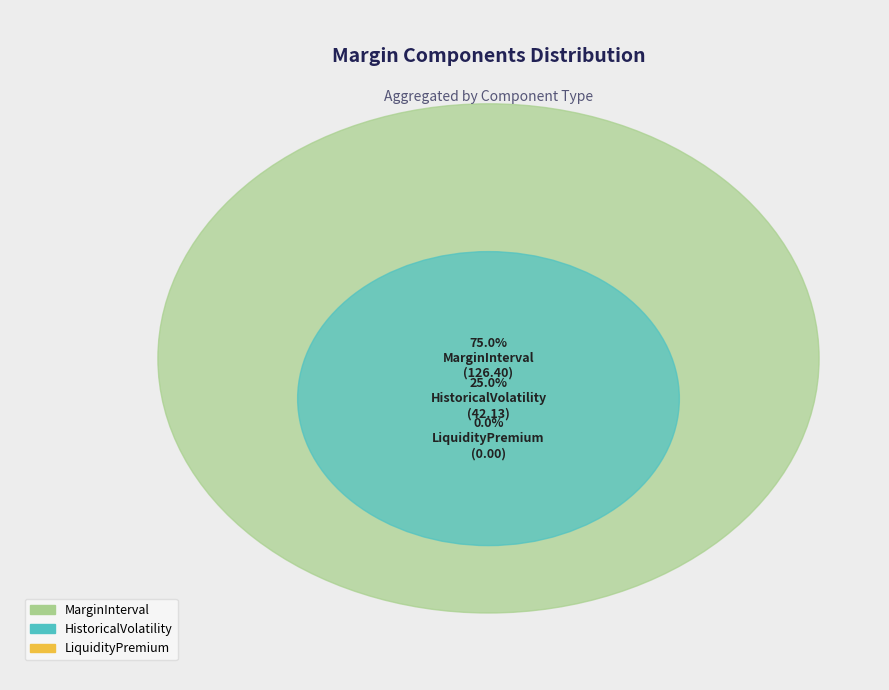

How many slices are in this pie chart?

3